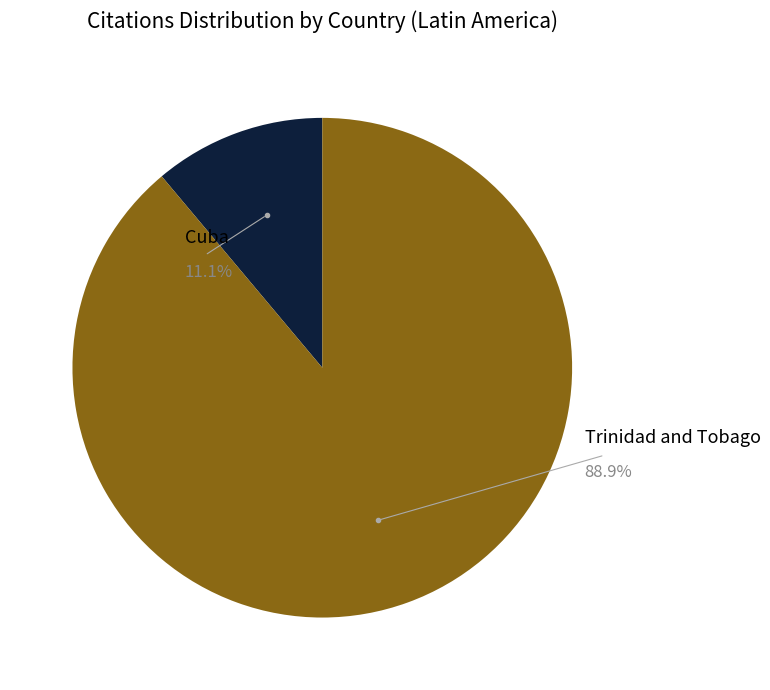

Between Cuba and Trinidad and Tobago, which is larger?

Trinidad and Tobago